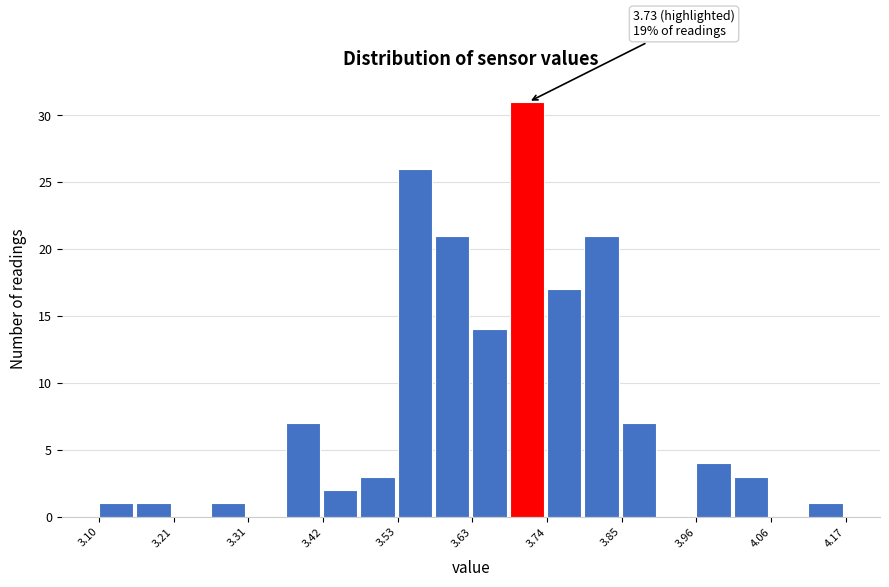

Read against the x-axis, roughly where is the centre of the tallest bar?

3.72